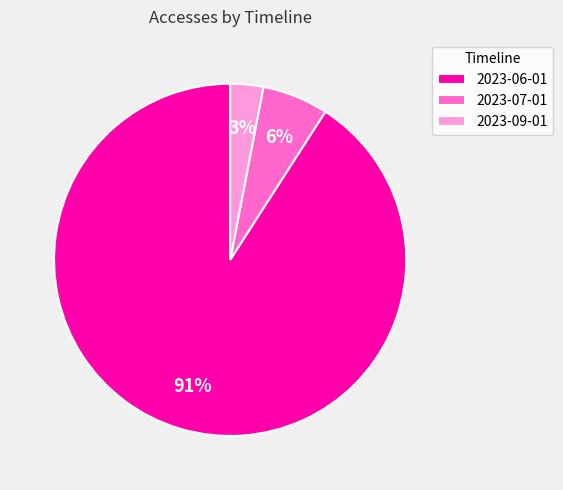

To the nearest percent, what percentage of the pie is 2023-06-01?

91%